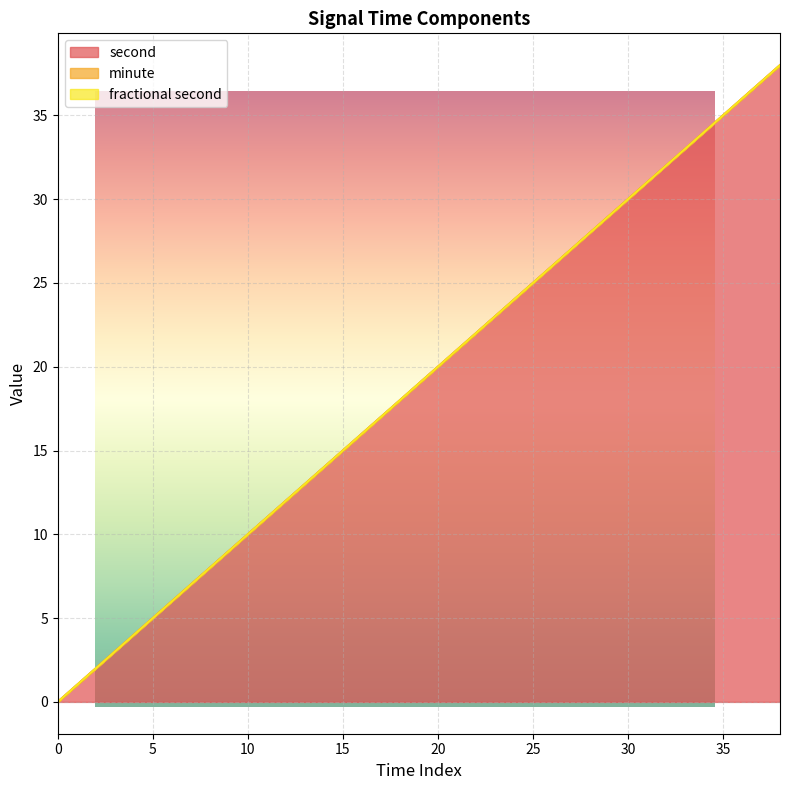

What is the sum of the second values at 0 and 18?

18